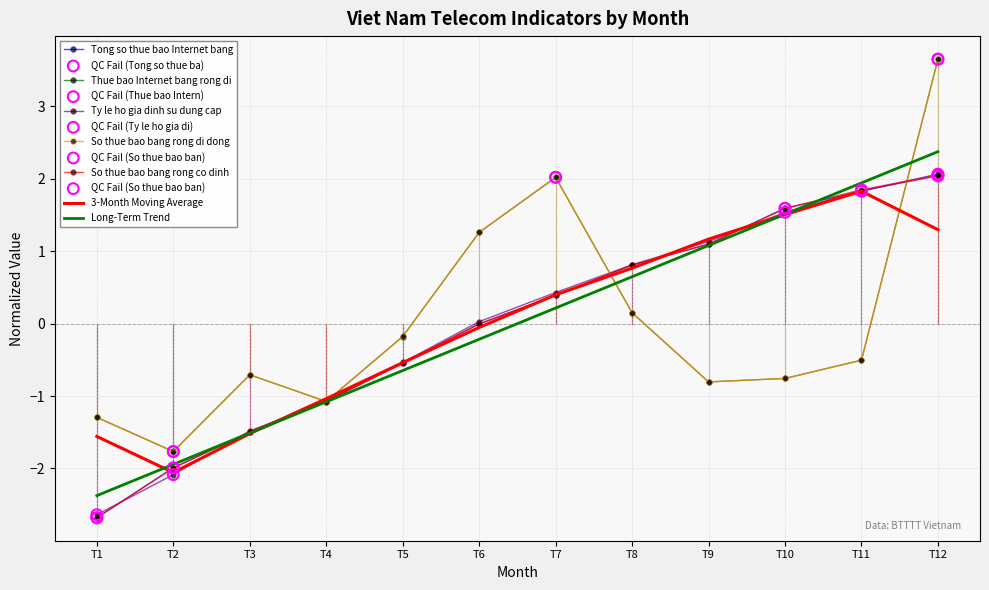

What is the difference between the highest and lowest values at T11?

2.5